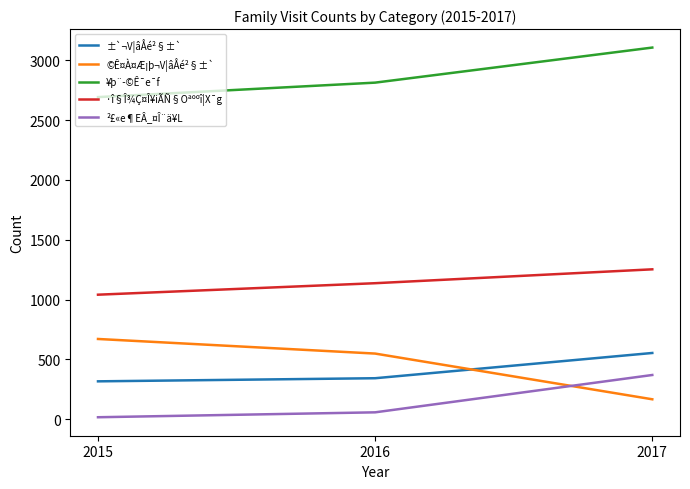

Does the chart display data point markers on the line(s)?

No